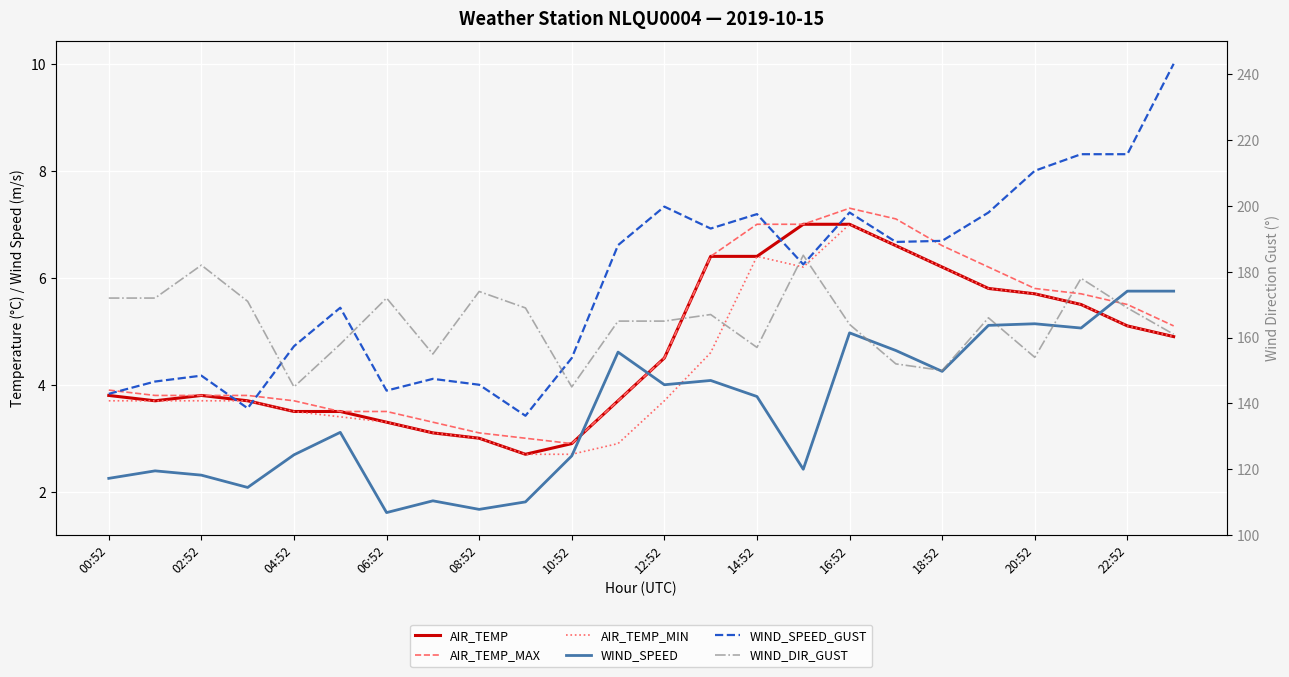

What is the average value of the WIND_SPEED series?

3.5